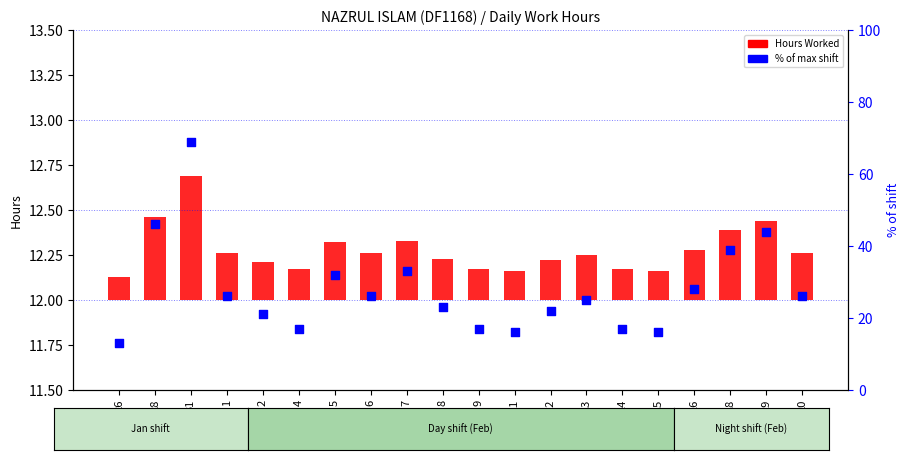

At how many categories does at least one series exceed 51?

1